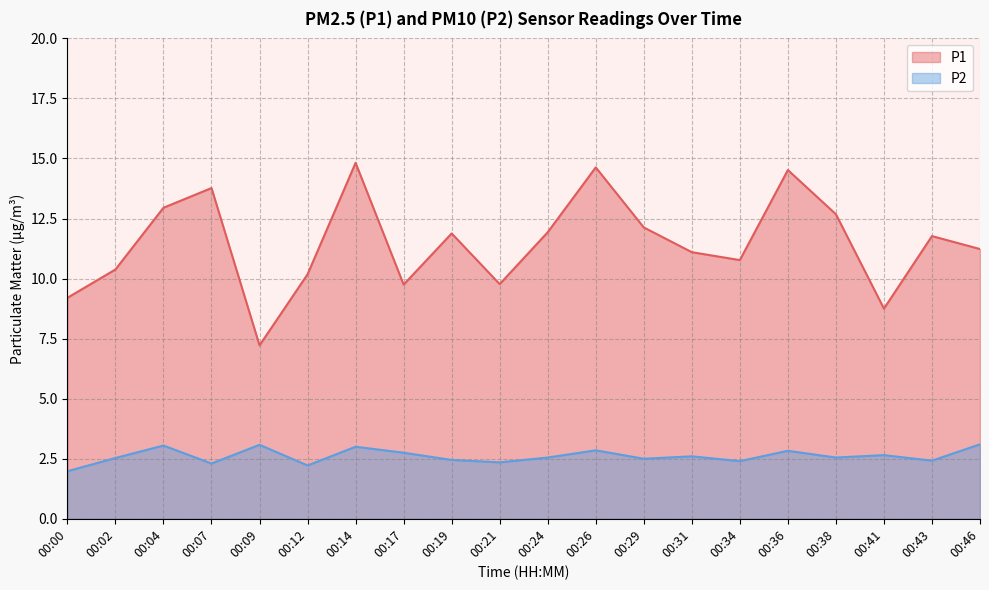

True or false: P2 and P1 intersect in this chart.

False